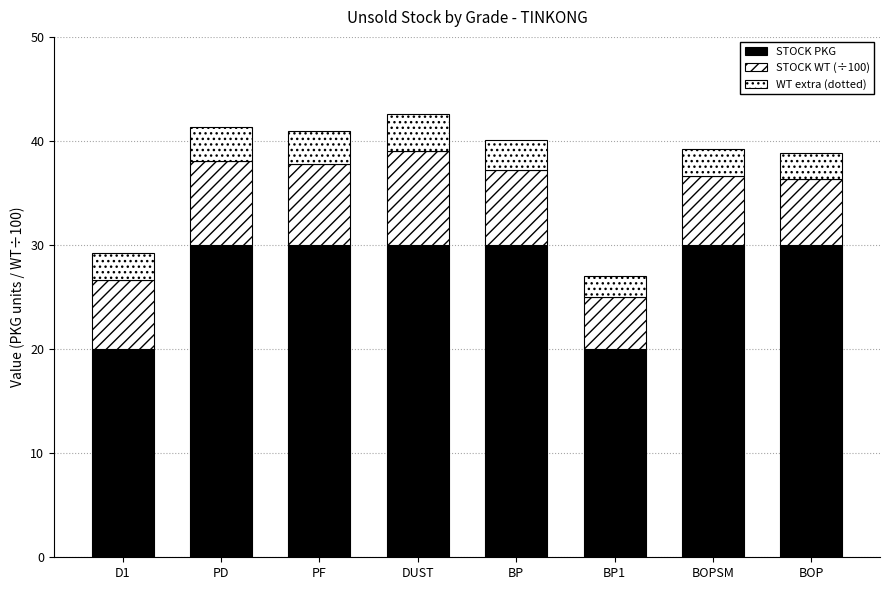

Rank the series by their maximum value, from highest to lowest.

STOCK PKG, STOCK WT (÷100), WT extra (dotted)